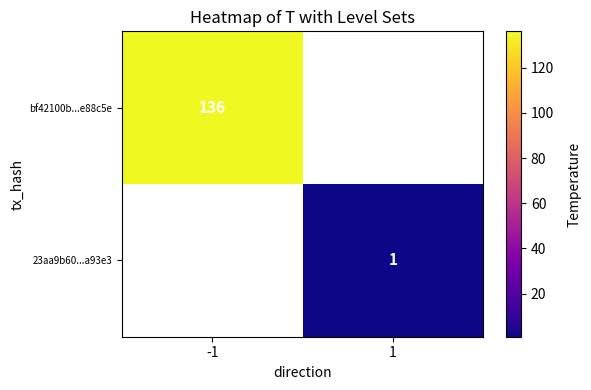

Is the value of bf42100b...e88c5e at -1 greater than the value of 23aa9b60...a93e3 at 1?

Yes